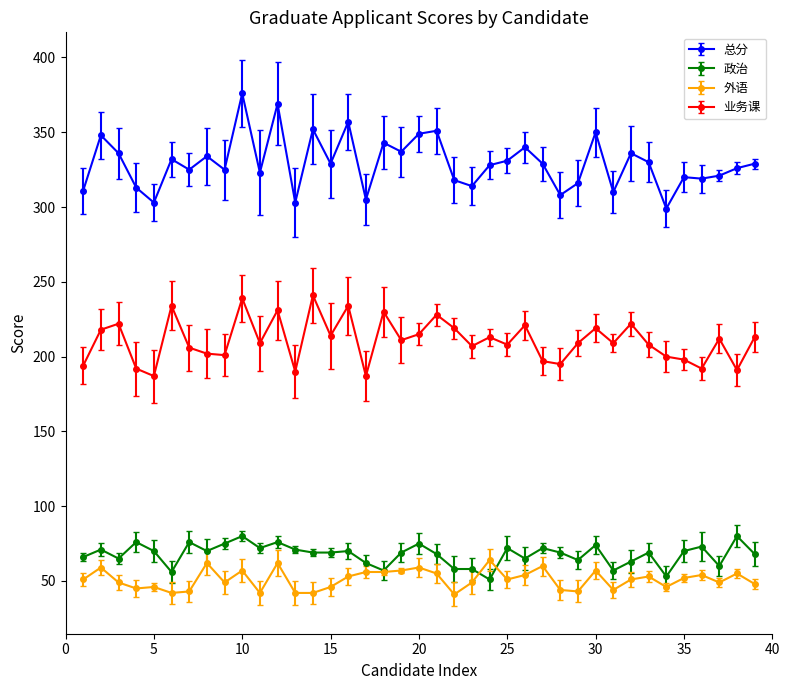

Which series has the largest total across all categories?

总分